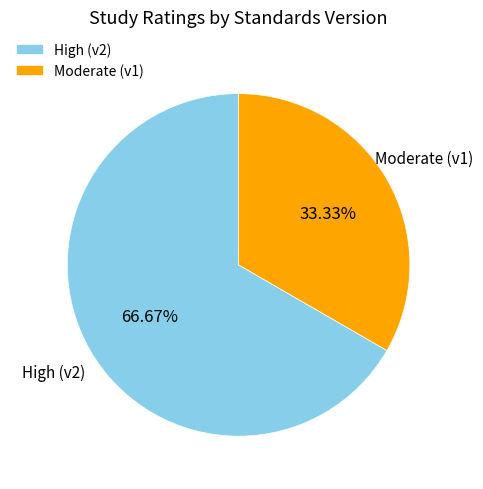

To the nearest percent, what is the average slice percentage?

50%